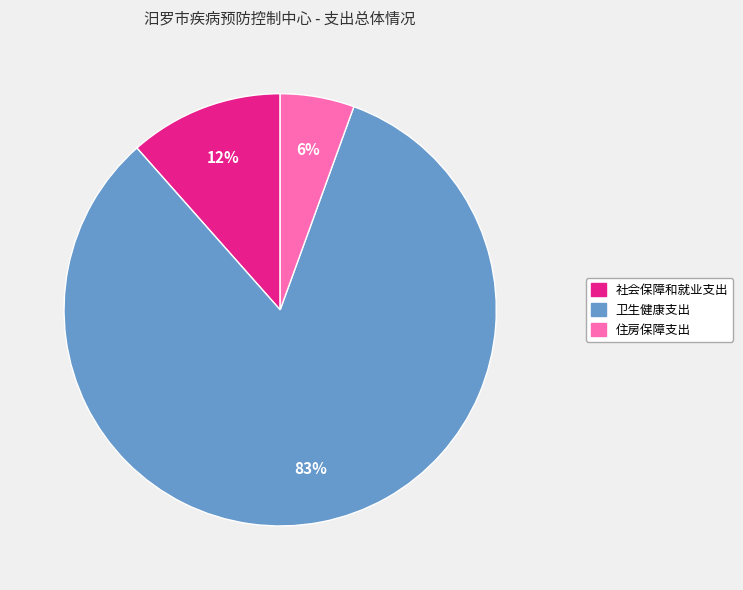

Which slice is the smallest?

住房保障支出